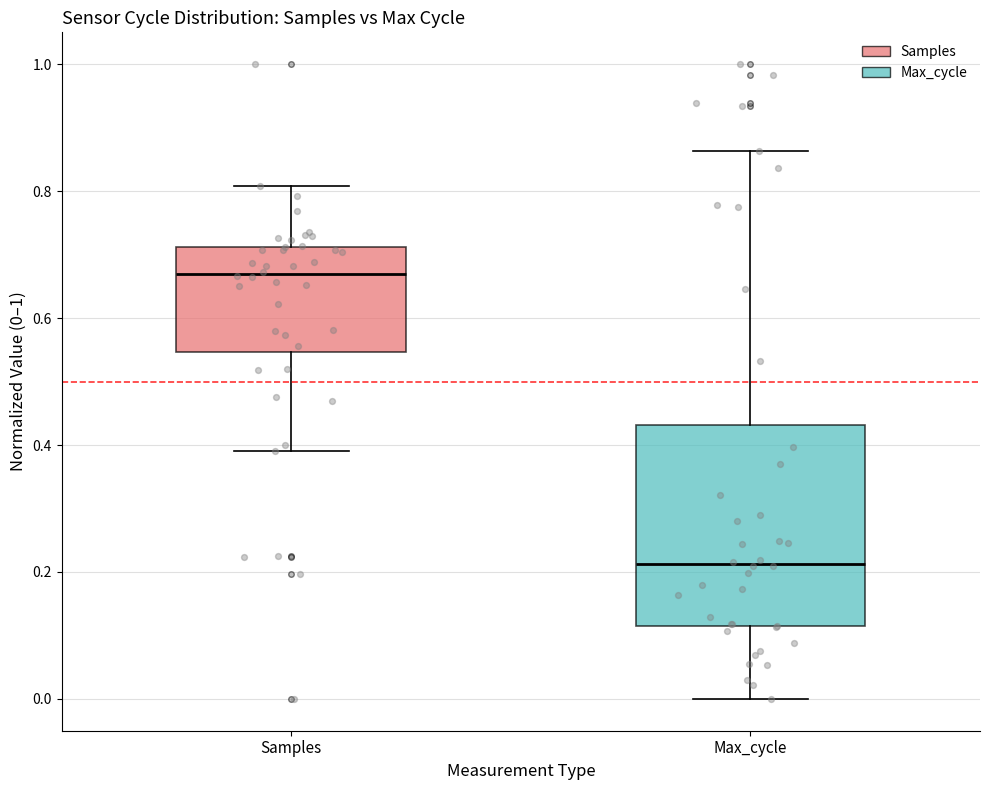

Reading left to right, transcribe this box plot: for each box, give where its median line is, the range the box spans, and where its two whiskers end, as read against the y-axis. The values are not printed on the chart, so give them approximately, as read against the axis.

Samples: median 0.66, box 0.54 to 0.72, whiskers 0.40 to 0.80
Max_cycle: median 0.22, box 0.12 to 0.44, whiskers 0.00 to 0.86